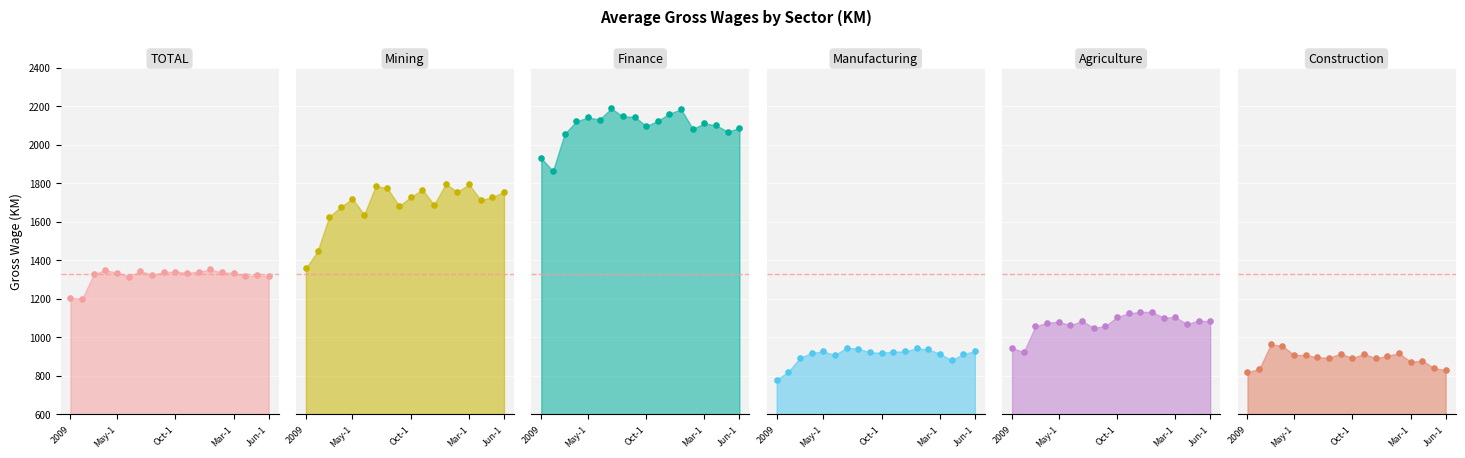

What is the total value across all series at Jul-13?

8240